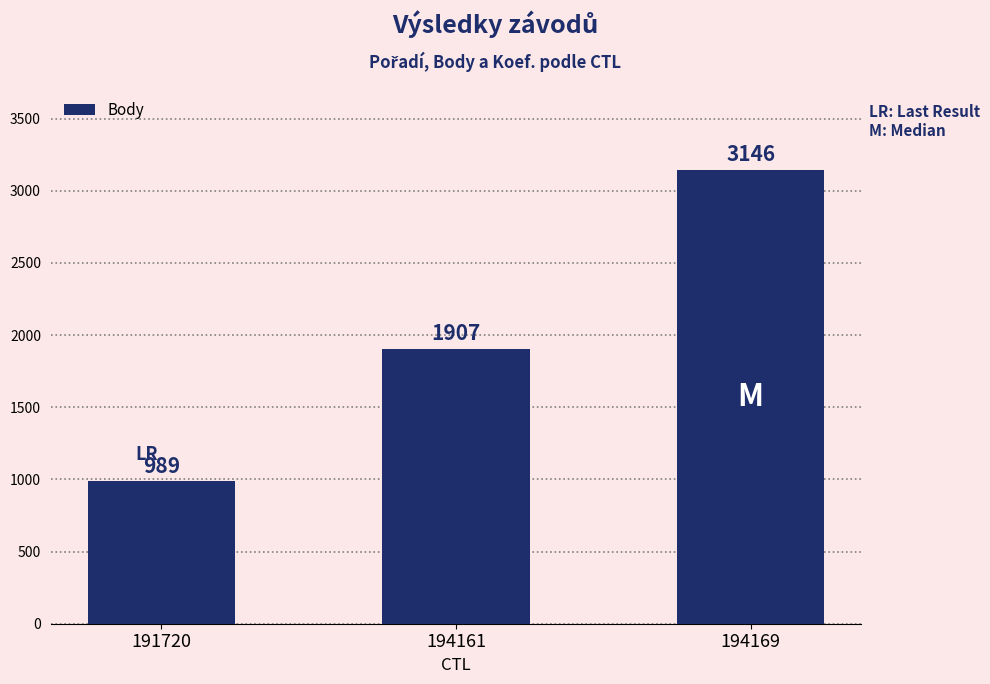

List the labels in order of value, smallest first.

191720, 194161, 194169